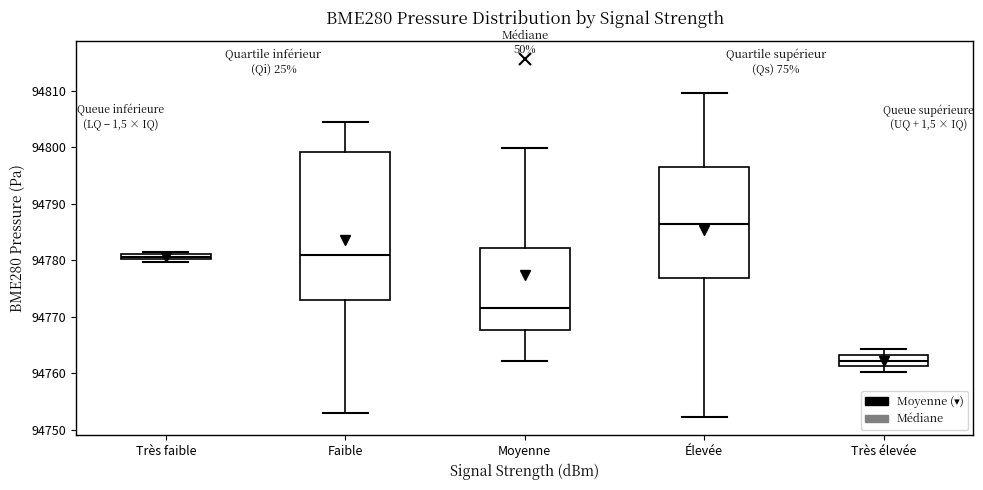

Which box is the tallest, from its lower edge to its upper edge?

Faible